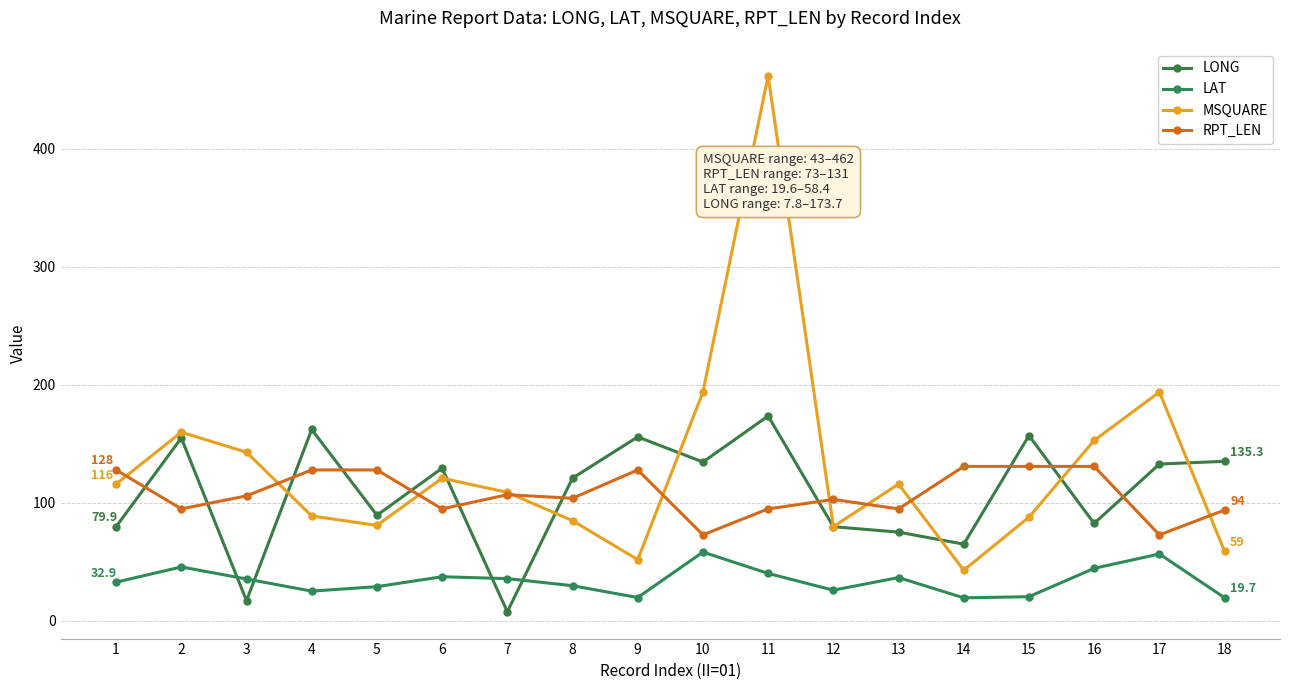

Which series has the largest total across all categories?

MSQUARE